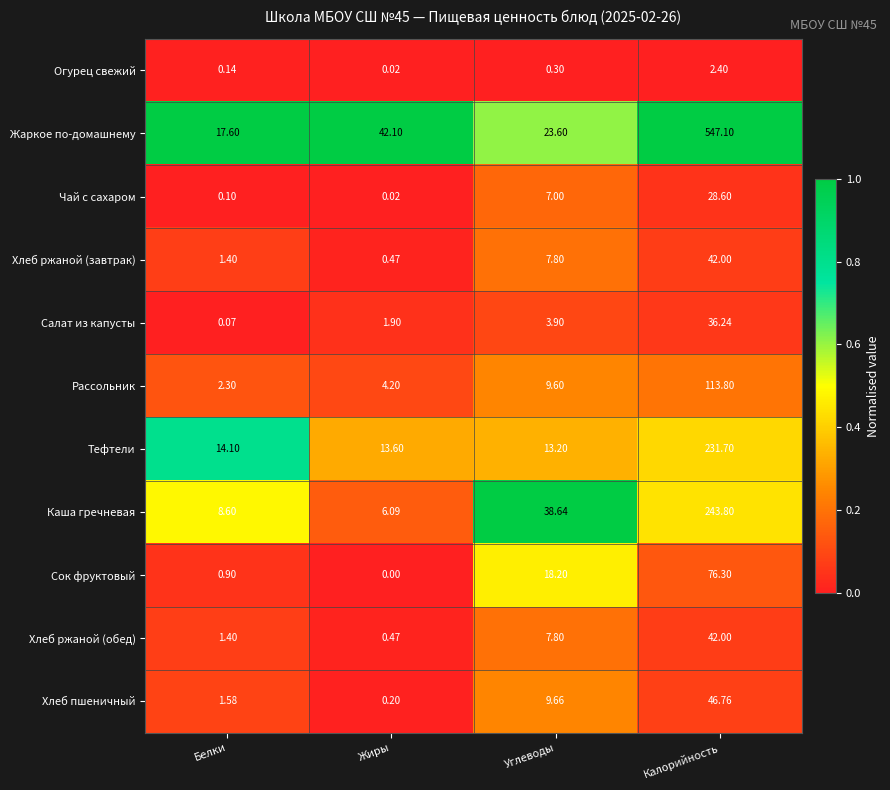

At which category is the sum across all series the highest?

Калорийность